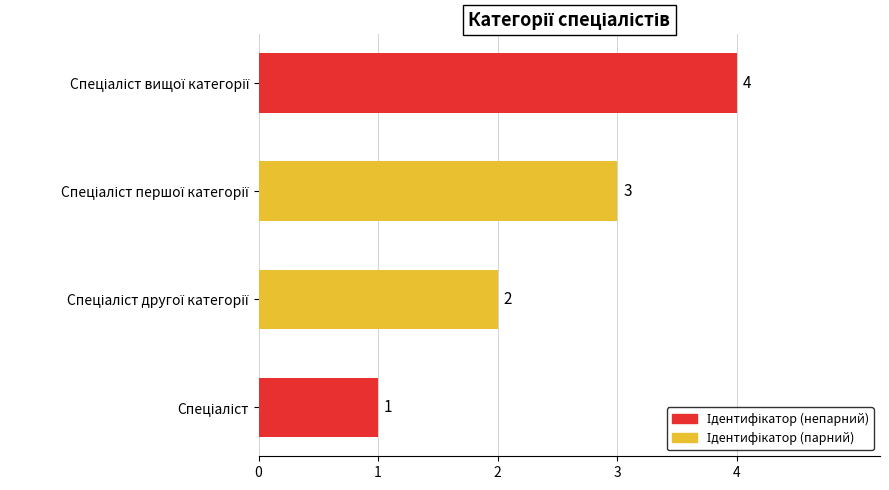

Does the chart contain any negative values?

No